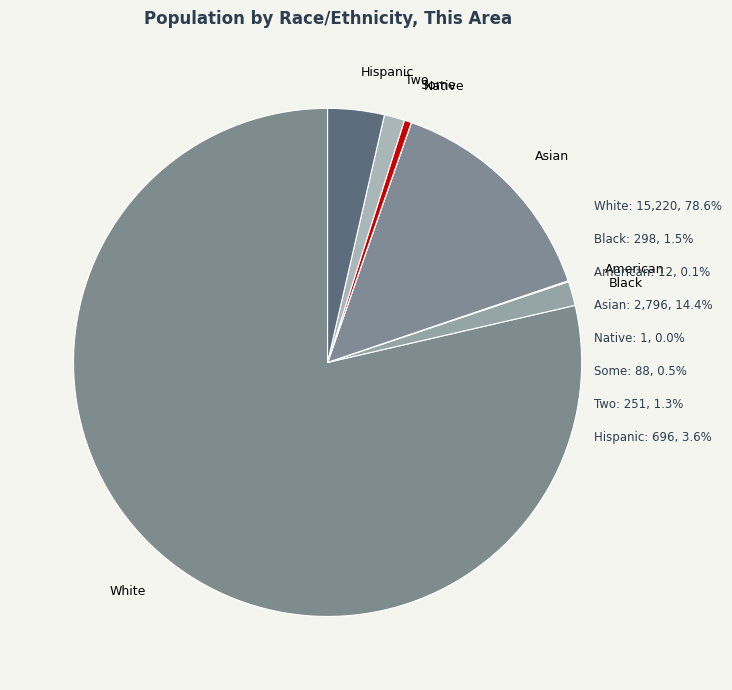

What percentage is NOT represented by Some Other Race alone?

99.5%